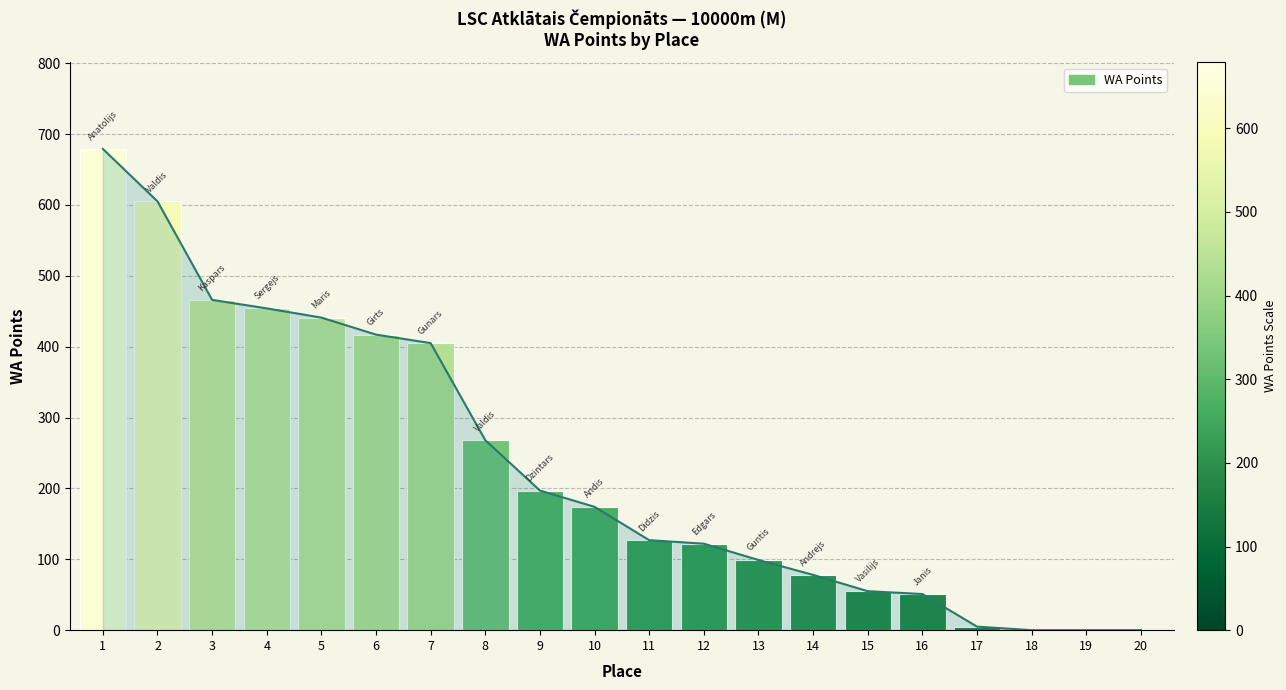

Which has a higher value, 5 or 6?

5